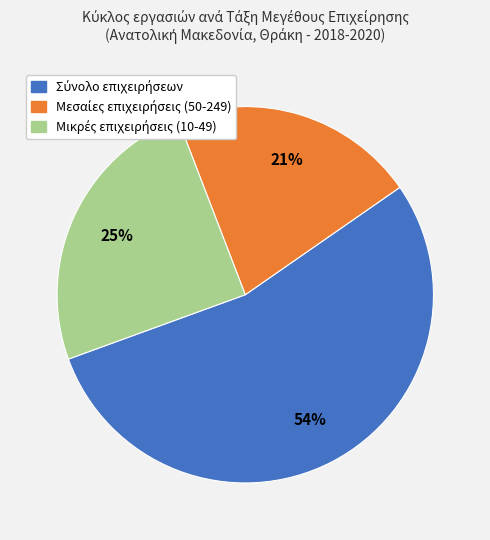

To the nearest percent, what is the difference between the largest and smallest slice percentages?

33%